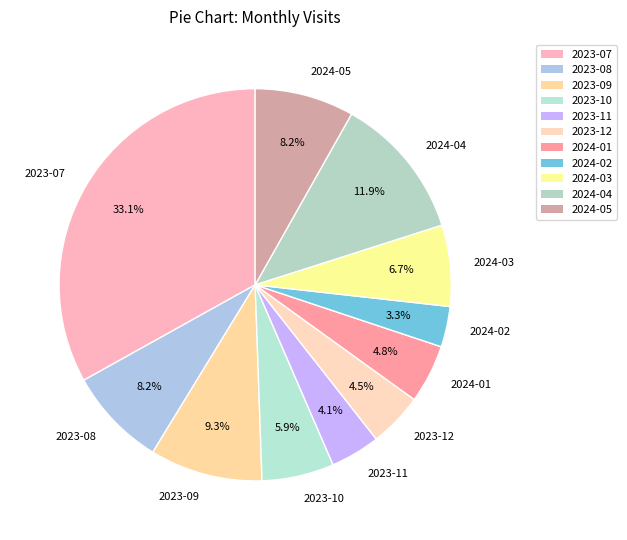

What portion of the pie excludes 2024-02?

96.7%